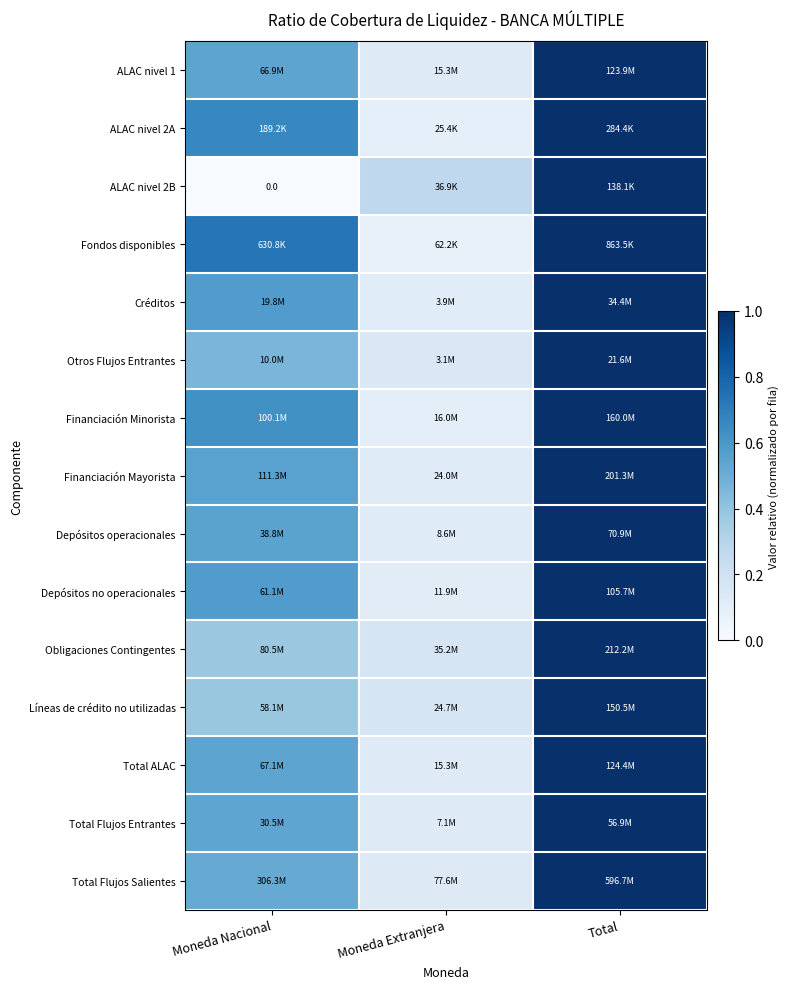

At how many categories does at least one series exceed 0?

3